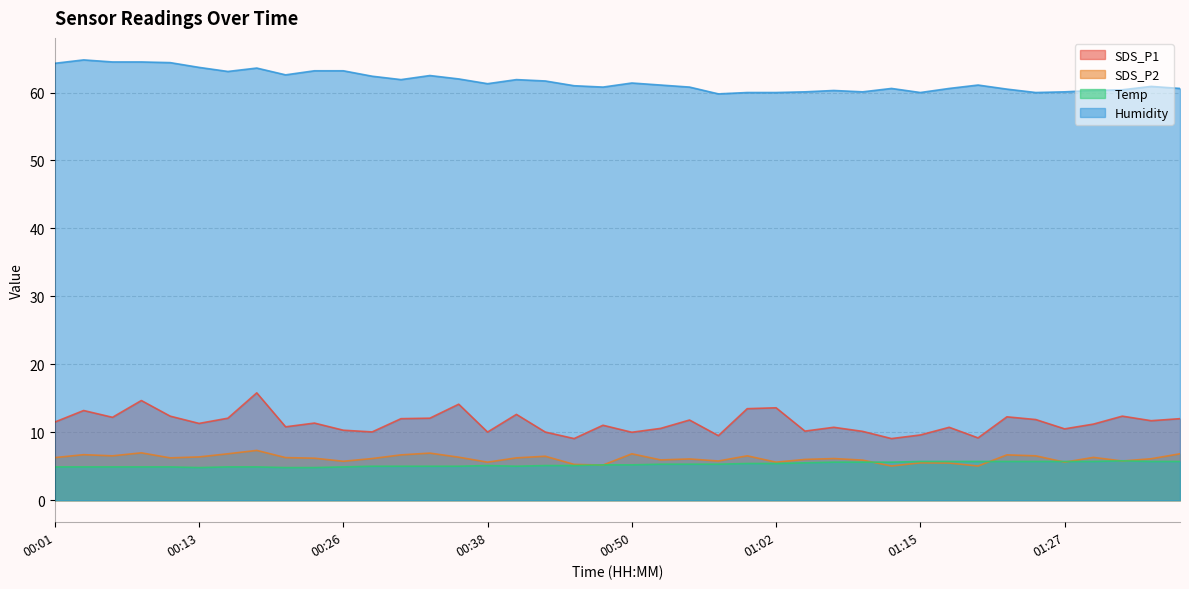

How many lines are shown in the chart?

4